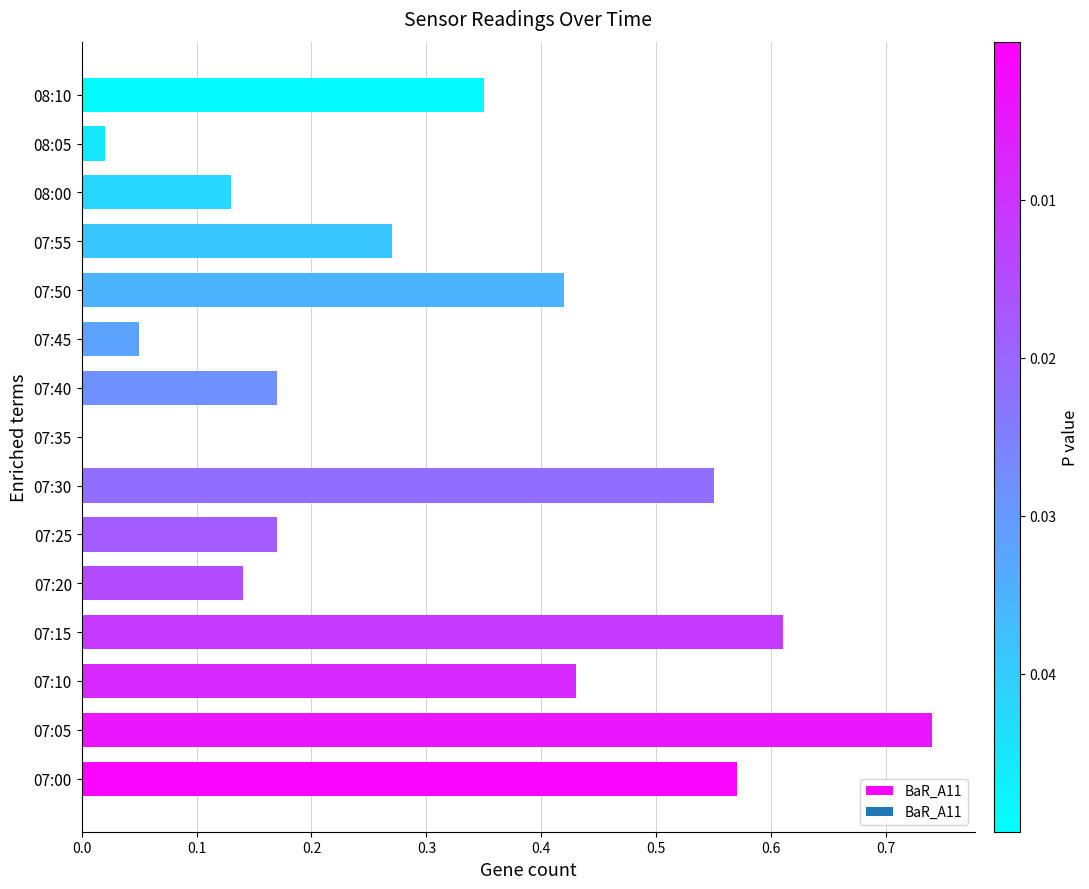

Between 07:10 and 07:00, which is larger?

07:00